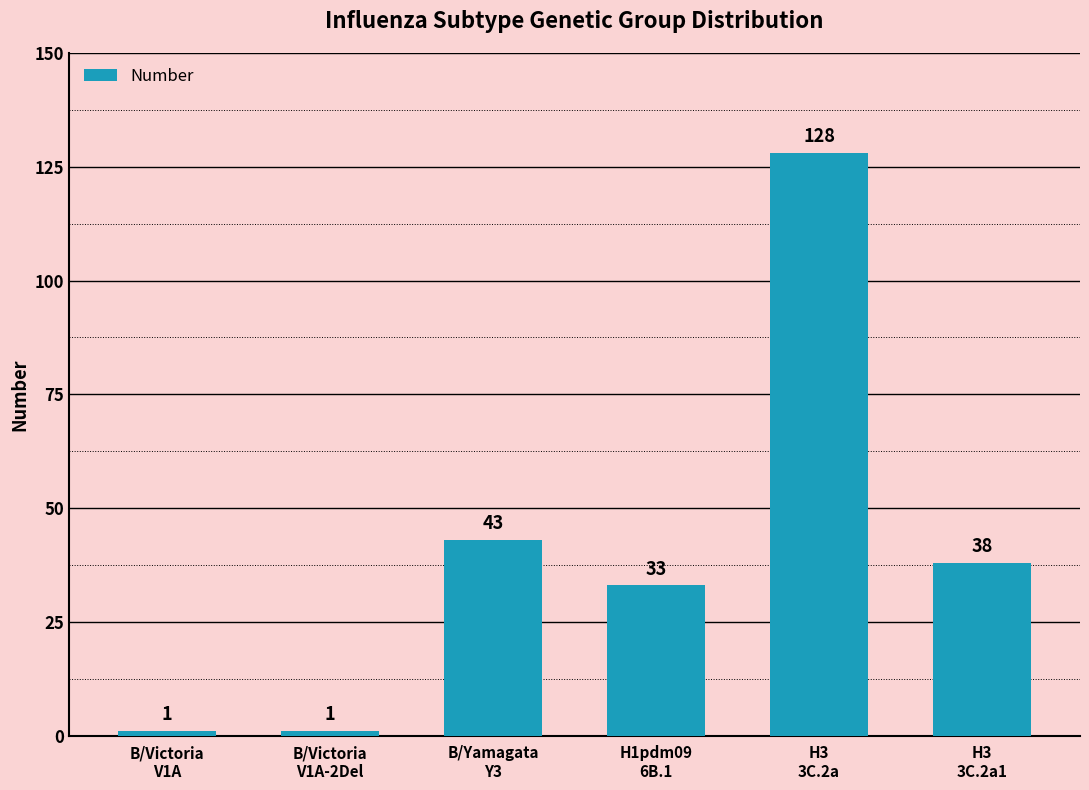

What position from the left is B/Victoria
V1A-2Del?

2